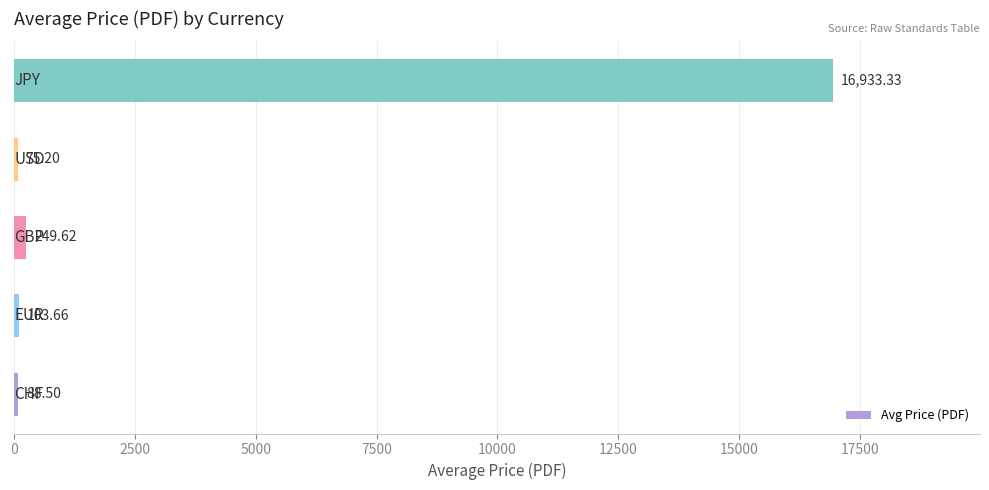

What is the difference between the maximum and second lowest values?

16844.8